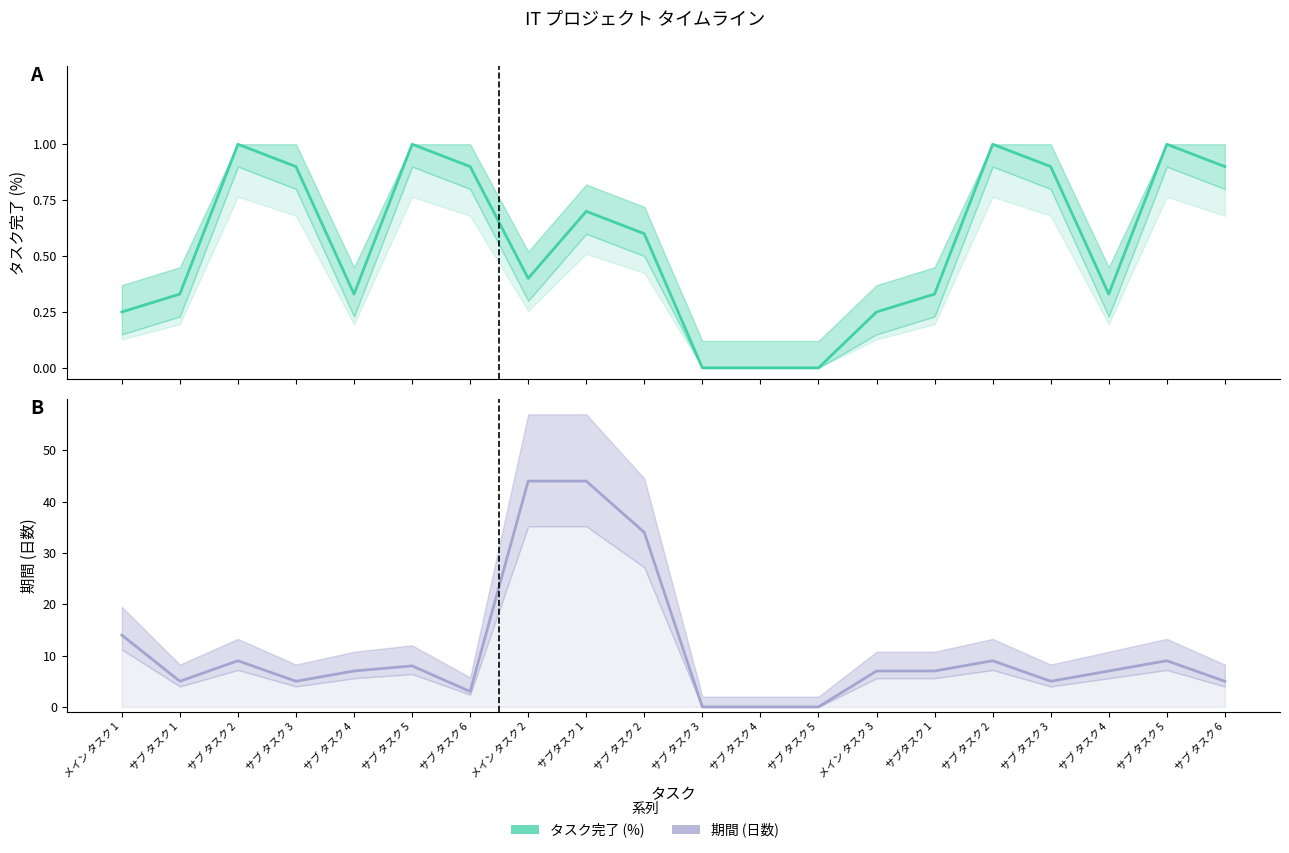

What are all the series names shown in the legend?

タスク完了 (%), 期間 (日数)